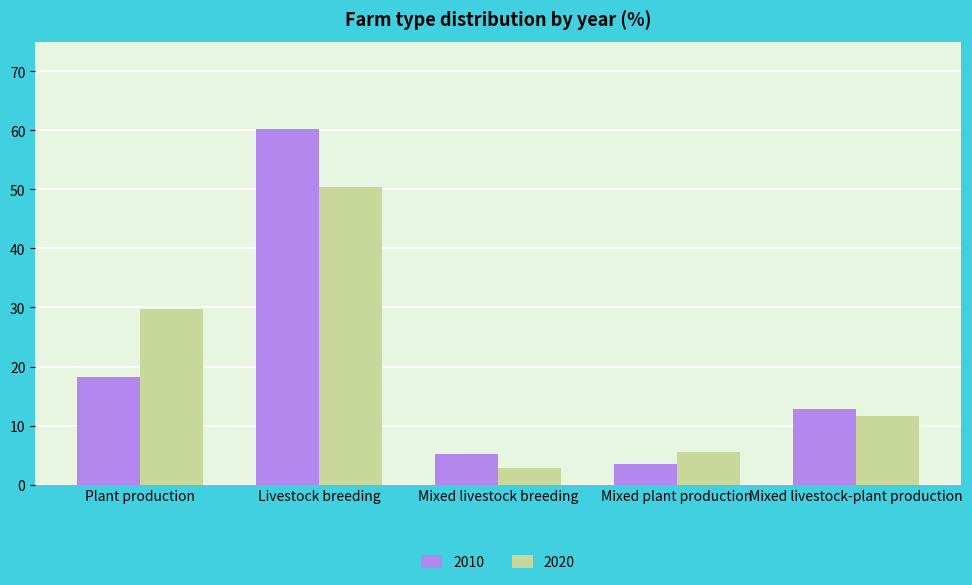

Reading right to left, extract all data points from this chart.

2010: Mixed livestock-plant production=12.9	Mixed plant production=3.5	Mixed livestock breeding=5.2	Livestock breeding=60.3	Plant production=18.2
2020: Mixed livestock-plant production=11.6	Mixed plant production=5.5	Mixed livestock breeding=2.8	Livestock breeding=50.4	Plant production=29.8